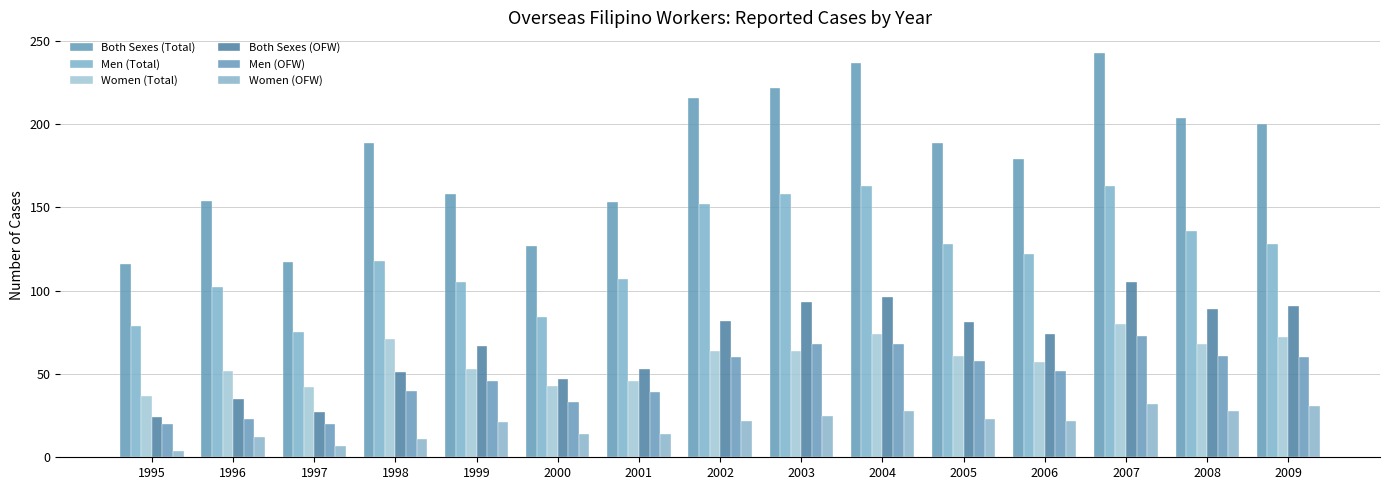

List the labels in order of Men (Total) value, smallest first.

1997, 1995, 2000, 1996, 1999, 2001, 1998, 2006, 2005, 2009, 2008, 2002, 2003, 2004, 2007